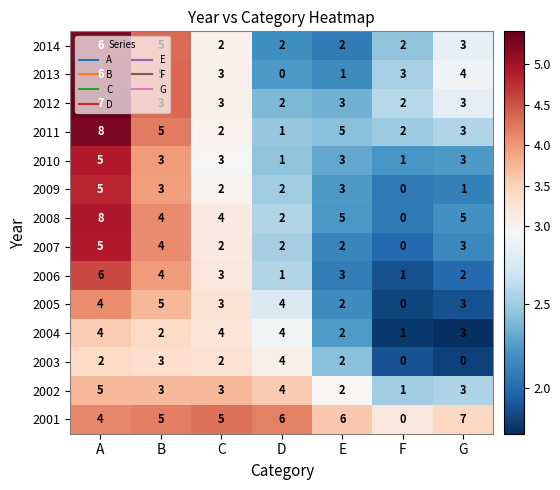

What is the smallest value displayed?

0